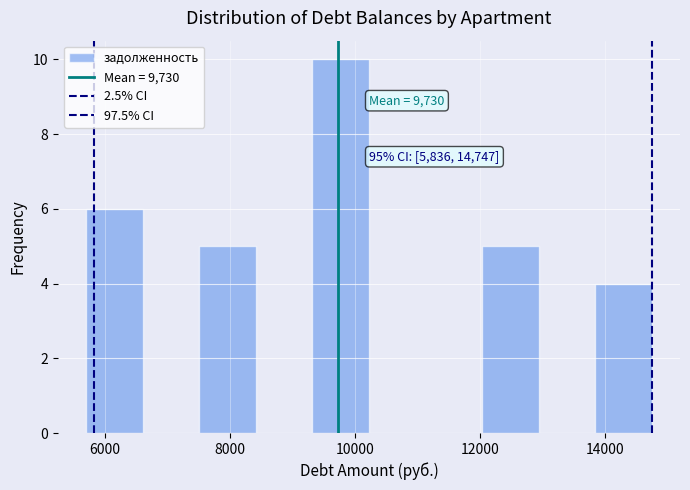

Over which range of the x-axis is the bar tallest?

9400 to 10200